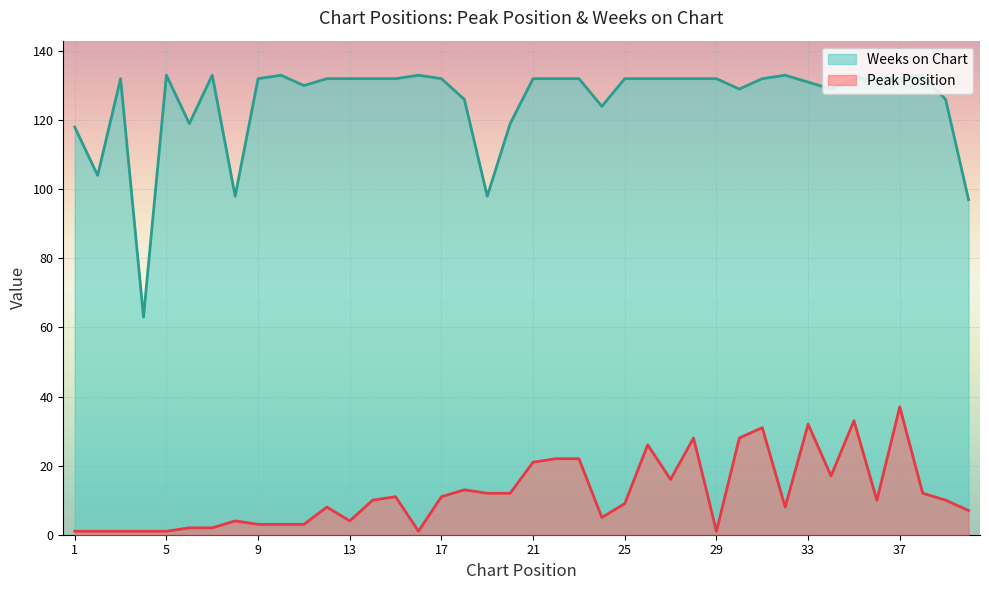

What is the total value across all series at 24?

129